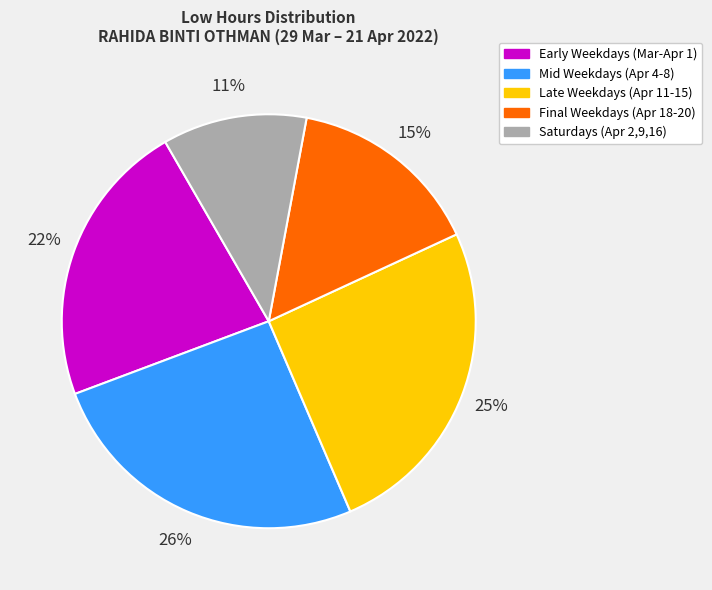

To the nearest percent, what is the average slice percentage?

20%